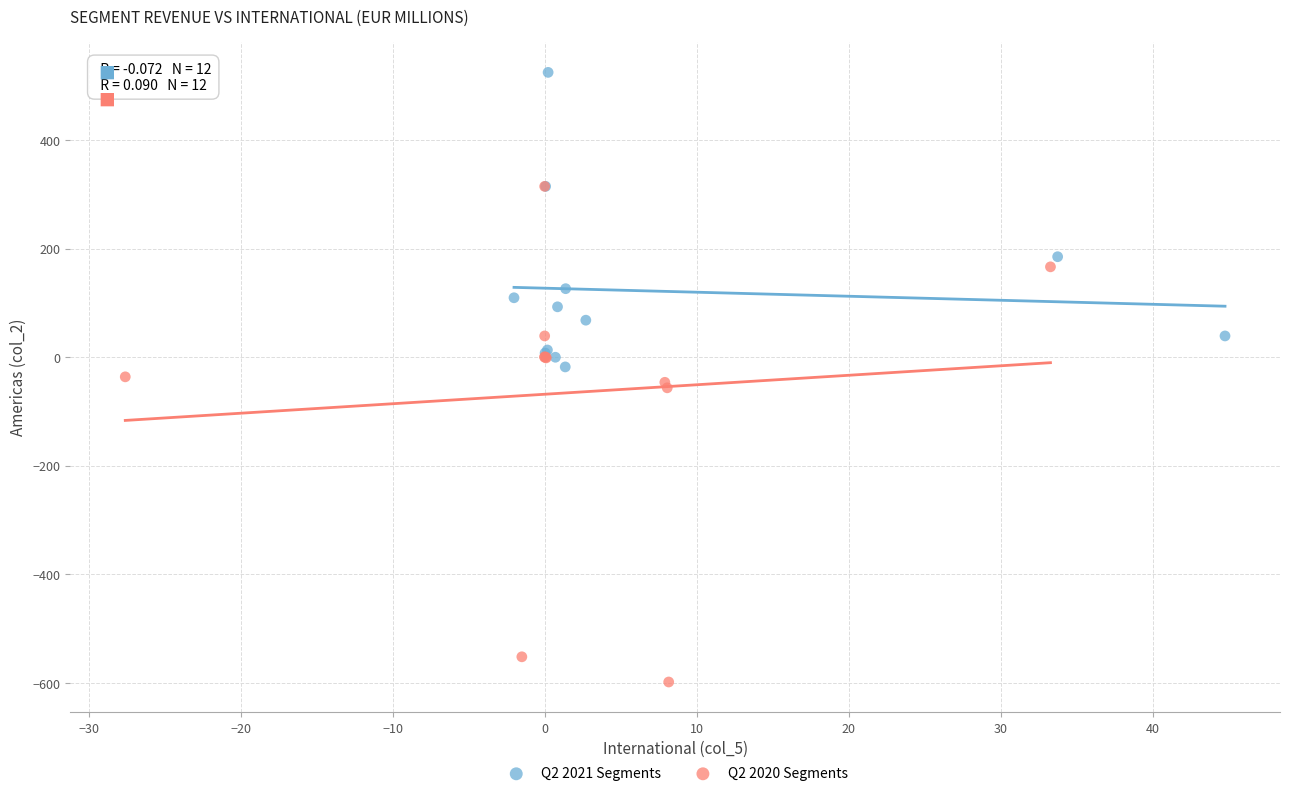

Which series contains the highest Y value?

Q2 2021 Segments